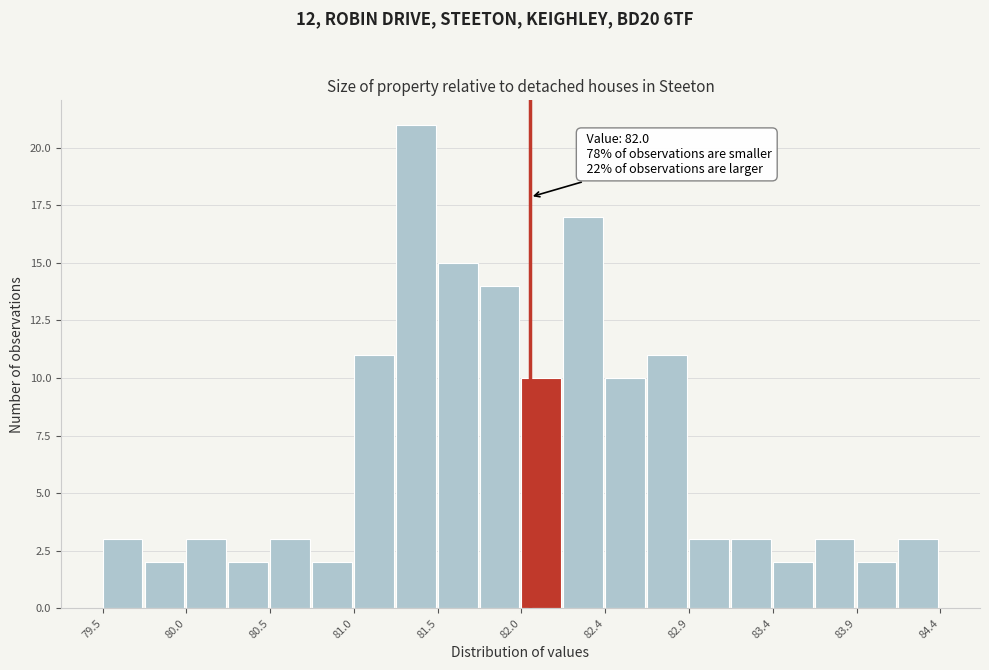

Over which range of the x-axis is the bar tallest?

81.215 to 81.460